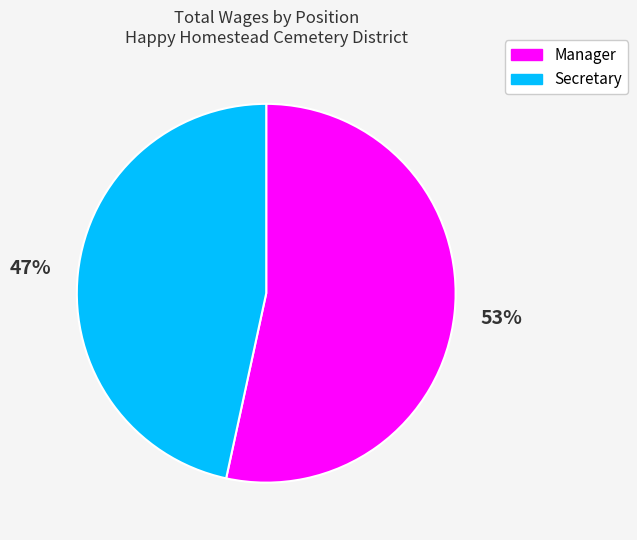

What is the largest slice in the pie chart?

Manager